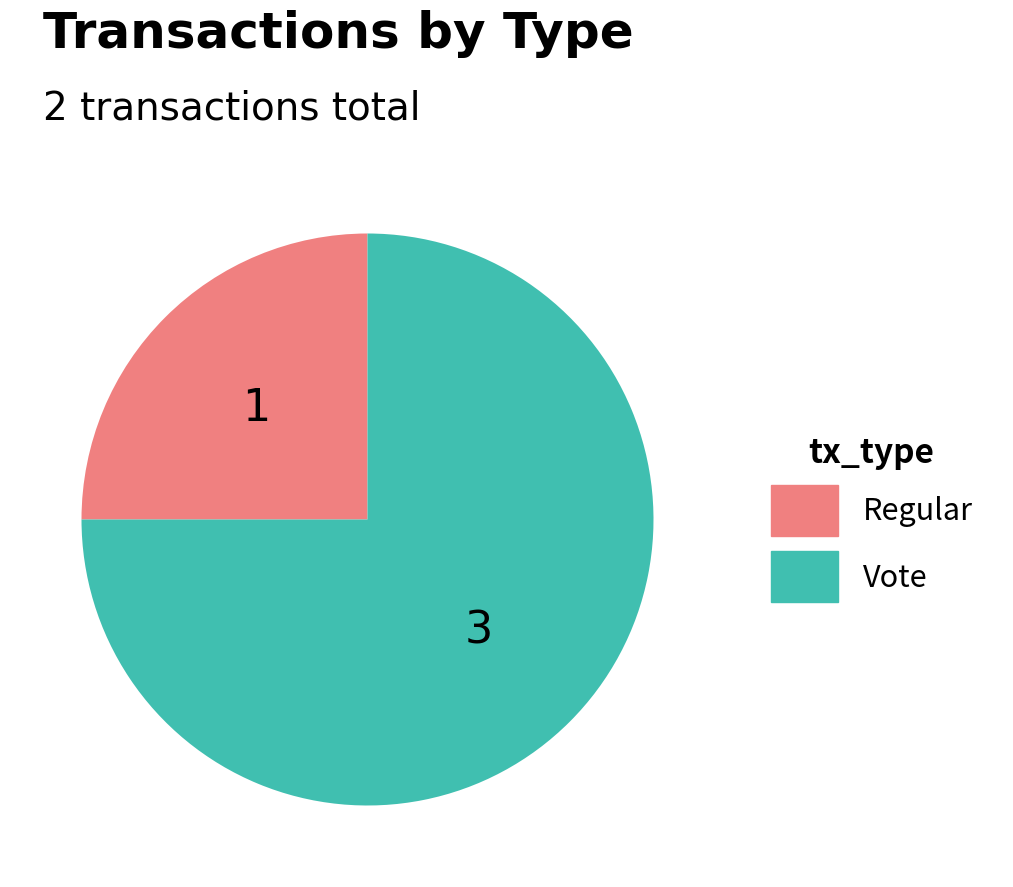

Does Vote represent more than half of the total?

Yes